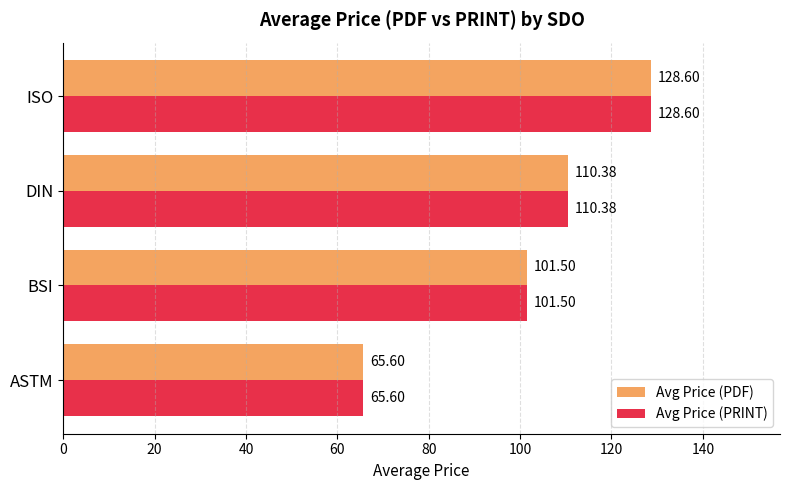

Which category has the lowest value in the Avg Price (PRINT) series?

ASTM